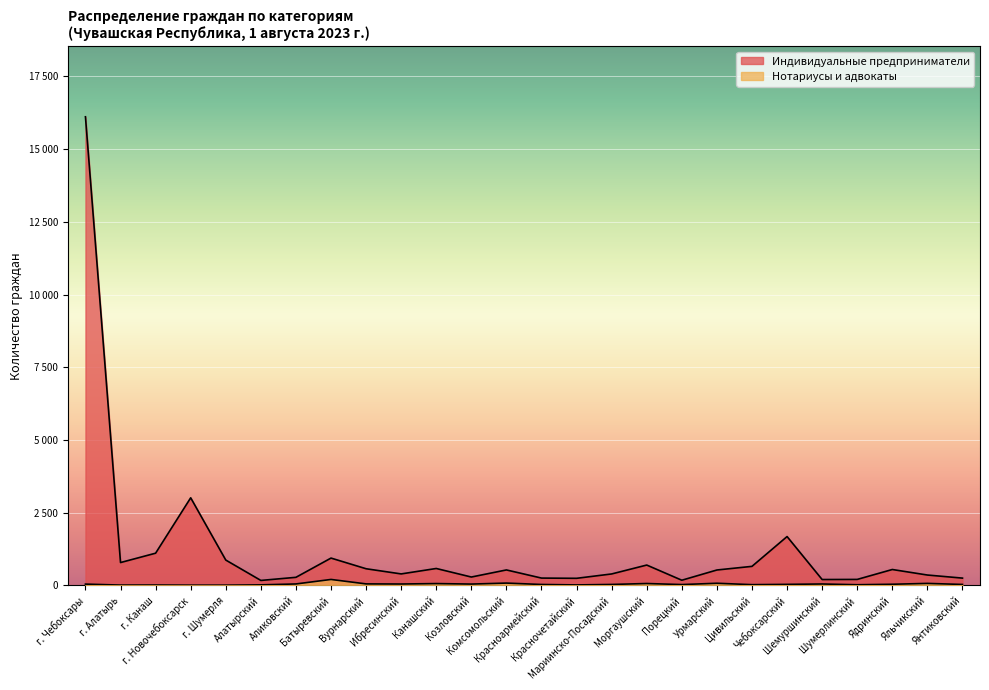

The Нотариусы и адвокаты series shows 27 at Алатырский. True or false?

False